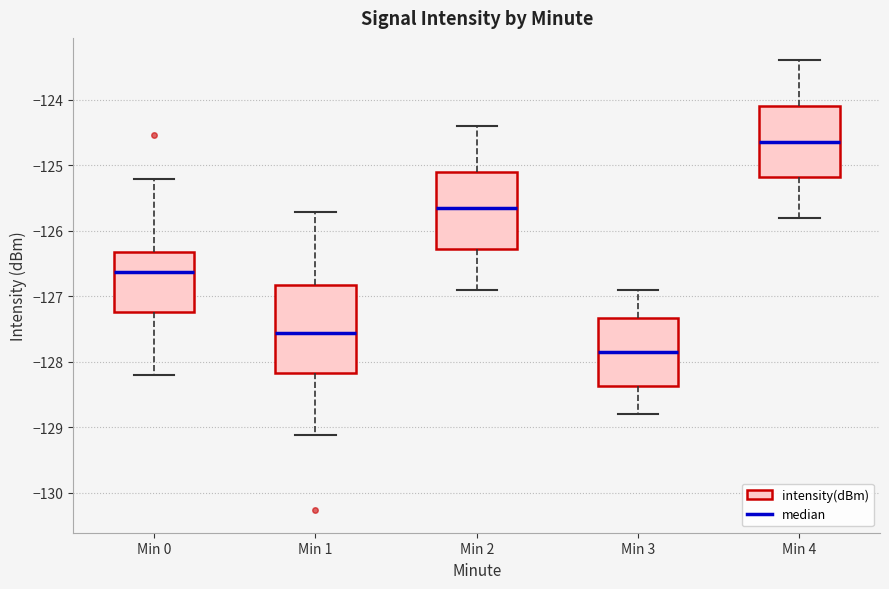

Which box is the tallest, from its lower edge to its upper edge?

Min 1